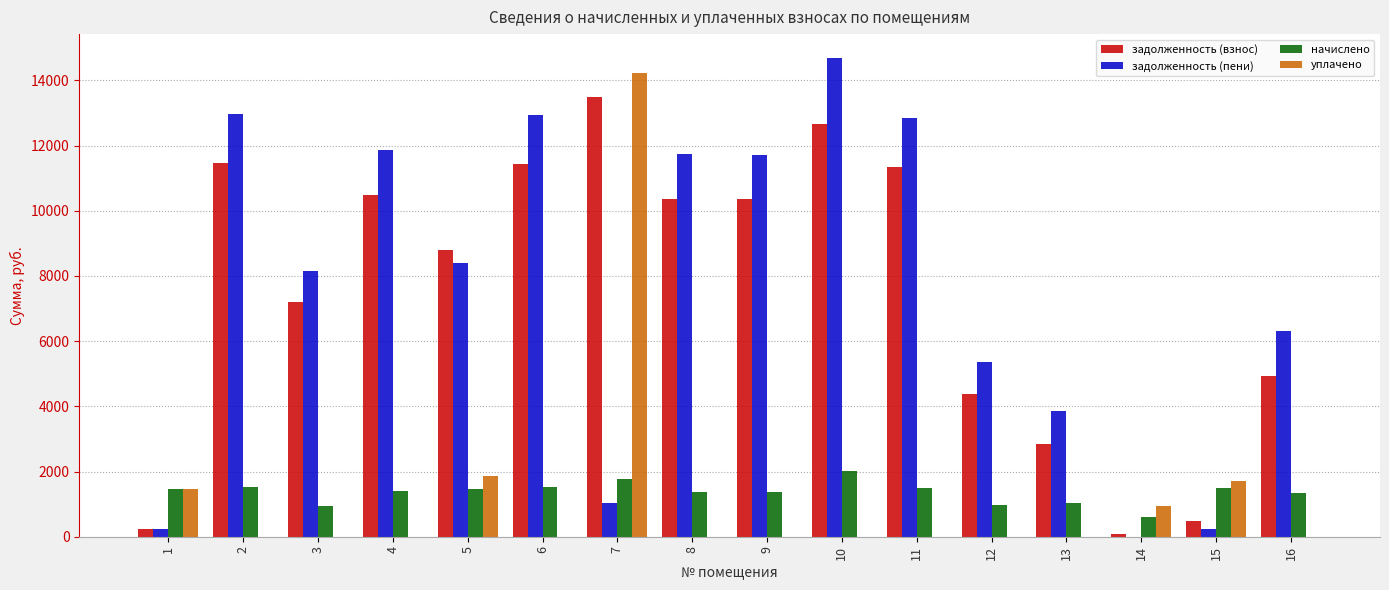

What is the total value across all series at 4?

23731.0